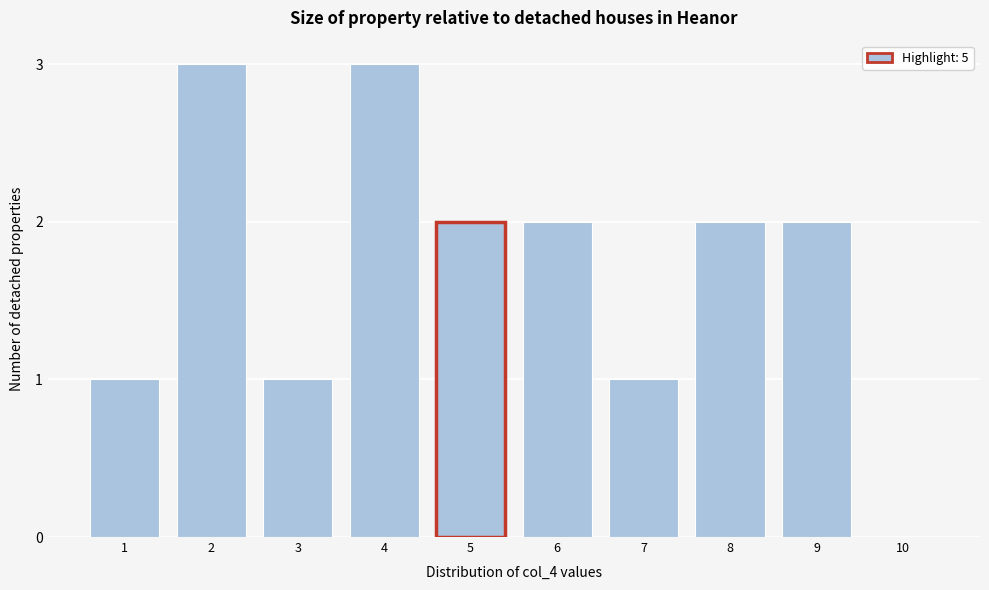

Reading right to left, list all the values displayed in this chart.

10=0	9=2	8=2	7=1	6=2	5=2	4=3	3=1	2=3	1=1